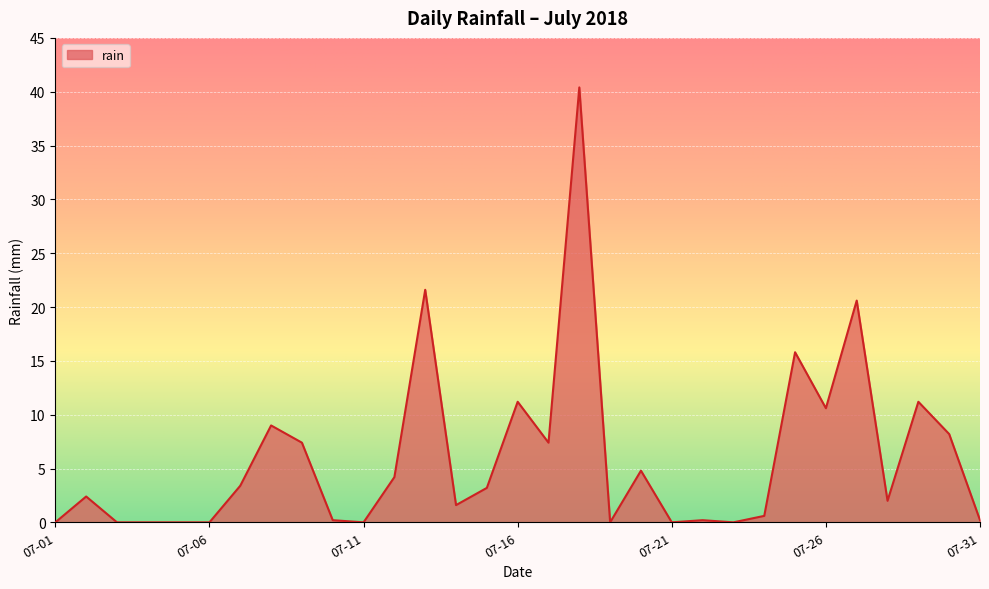

How many lines are shown in the chart?

1